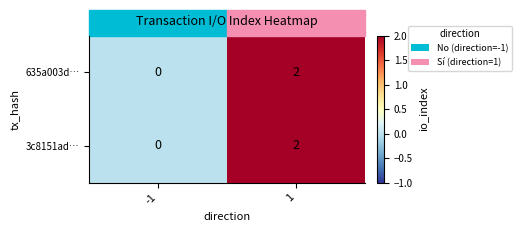

True or false: 635a003d… has a value of 2 at 1.

True